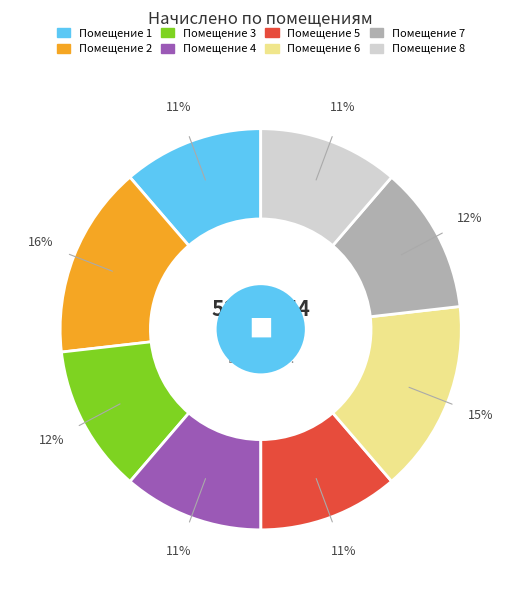

To the nearest percent, what is the average slice percentage?

12%